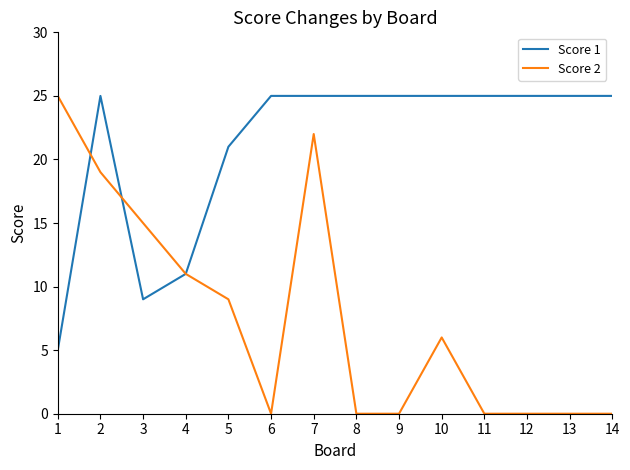

What is the sum of all Score 2 values?

107